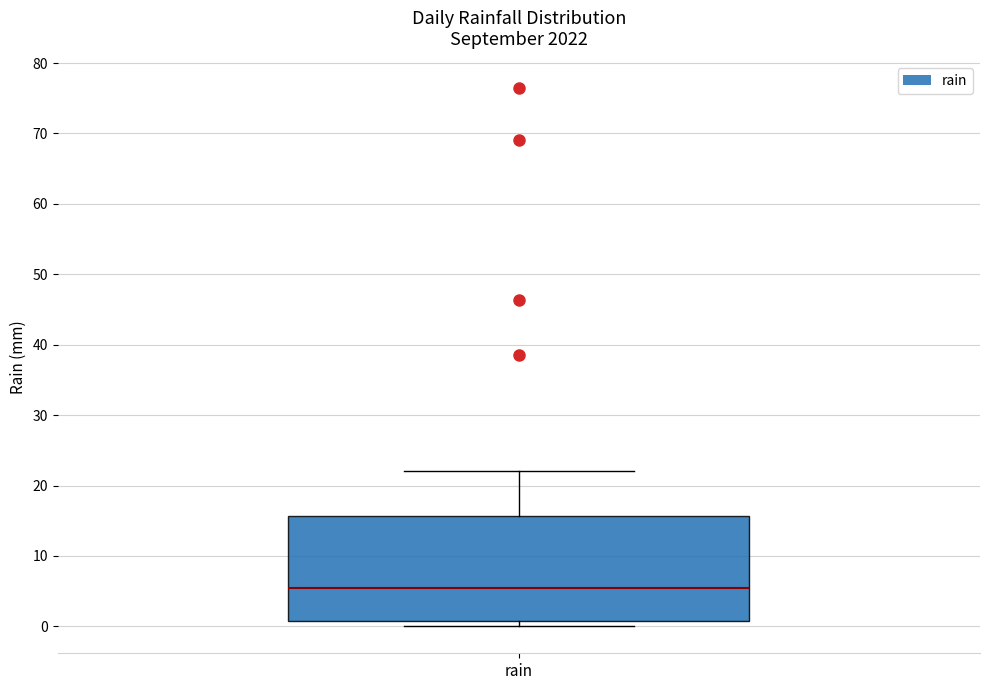

Read this box plot against the y-axis: the position of the median line, the range covered by the box, and the ends of both whiskers. The values are not printed on the chart, so give them approximately, as read against the axis.

median 5, box 1 to 16, whiskers 0 to 22